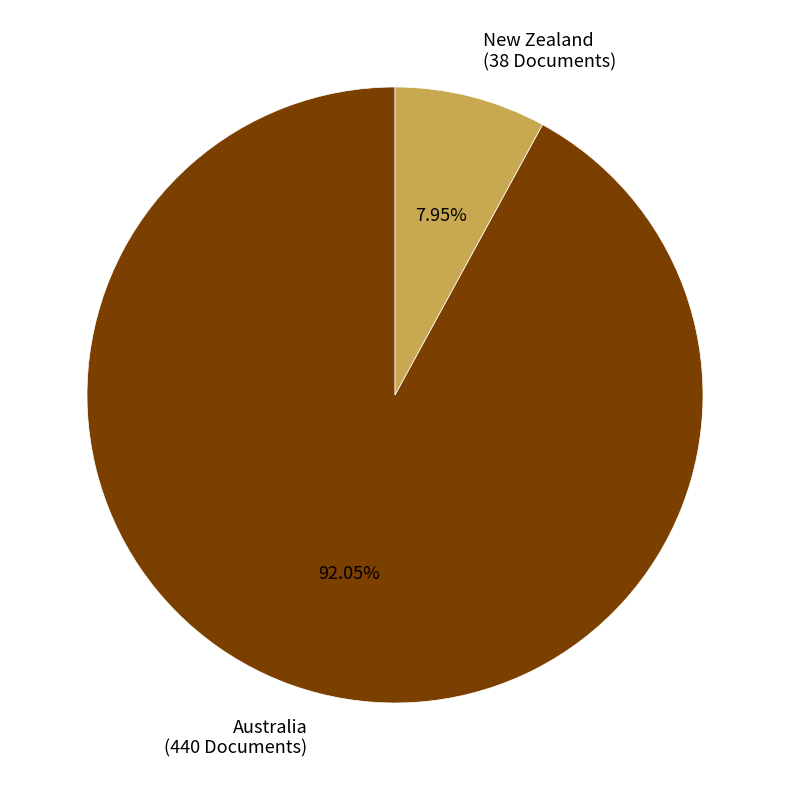

Is there a majority slice in this chart?

Yes